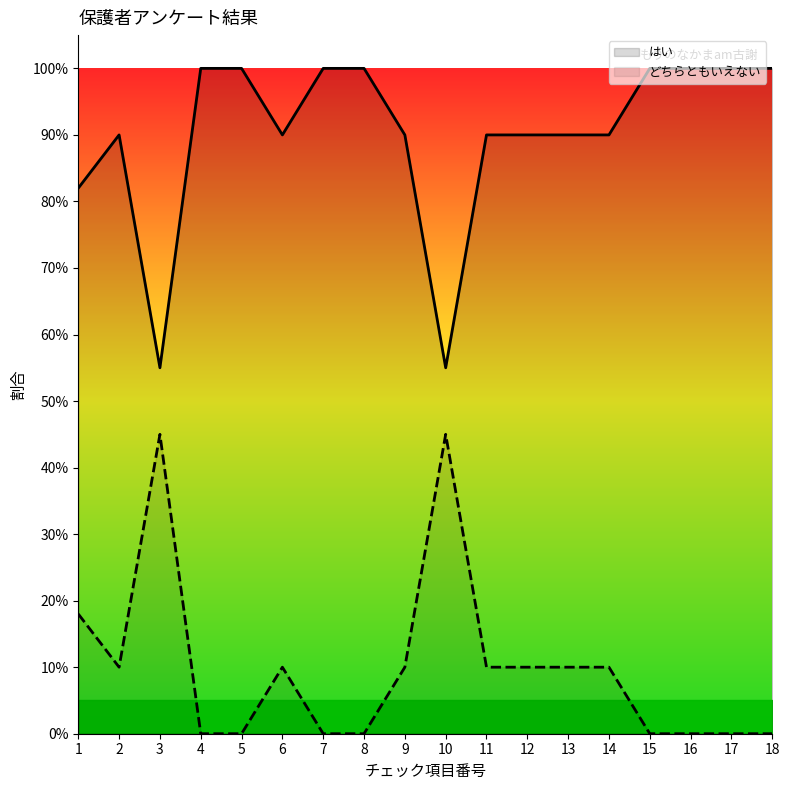

True or false: どちらともいえない and はい cross at least once.

False